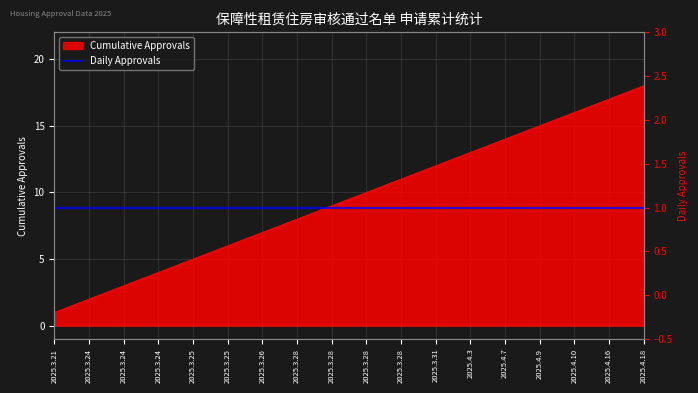

At which label is the value closest to 9?

2025.3.28